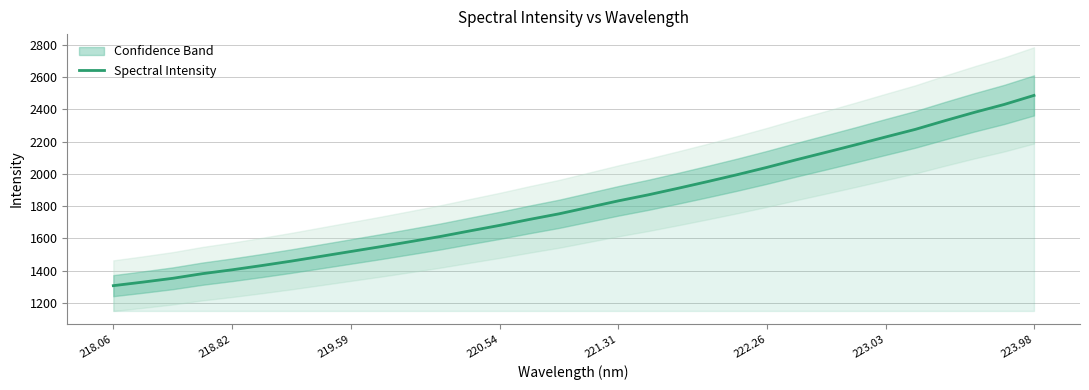

The Spectral Intensity series shows 2040.5 at 222.26. True or false?

True